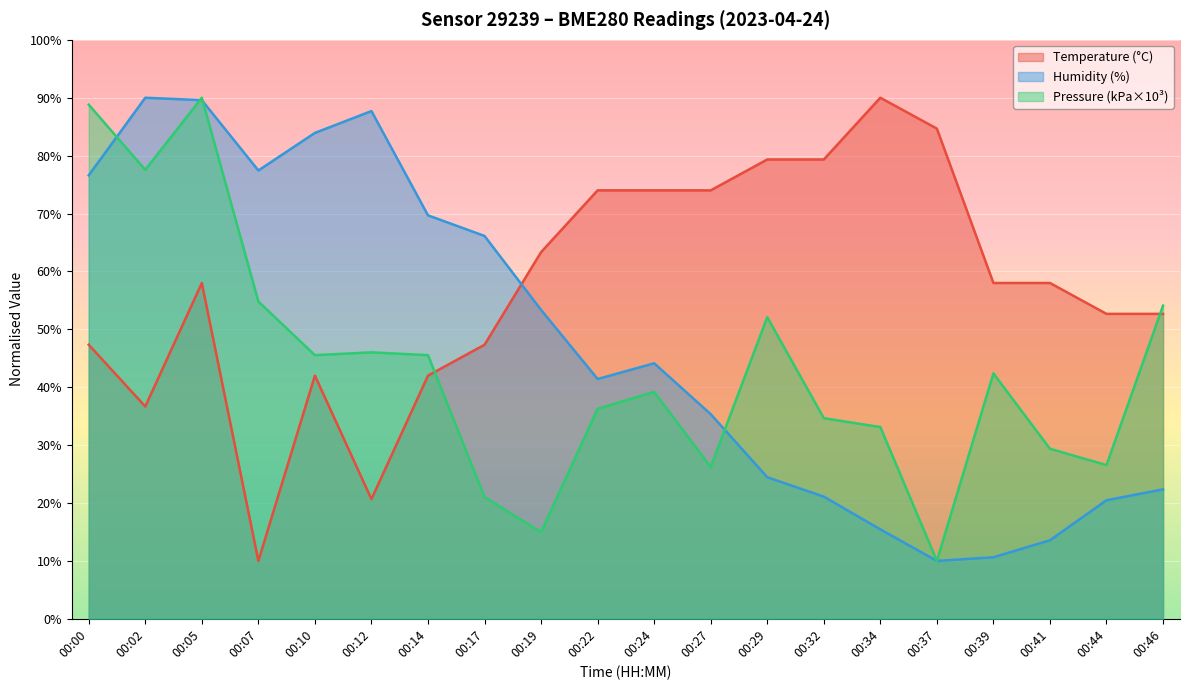

Rank the categories by pressure_kPa value from highest to lowest.

00:05, 00:00, 00:02, 00:07, 00:46, 00:29, 00:12, 00:10, 00:14, 00:39, 00:24, 00:22, 00:32, 00:34, 00:41, 00:44, 00:27, 00:17, 00:19, 00:37